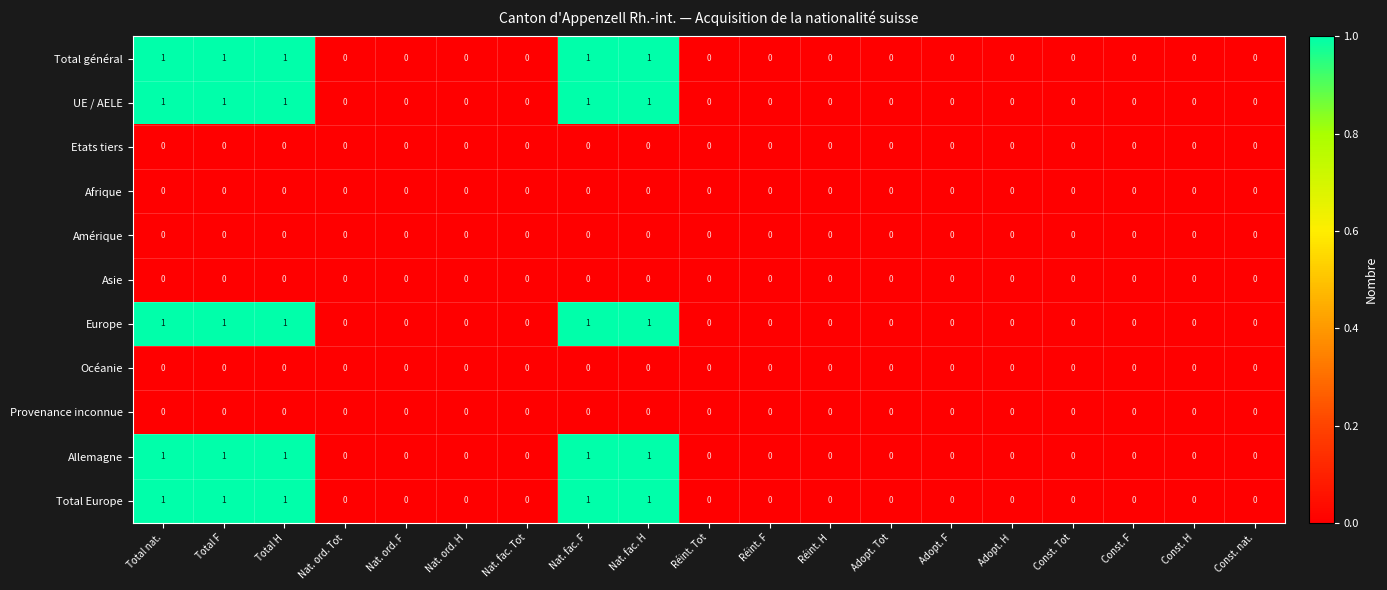

What is the total value across all series at Nat. fac. H?

5